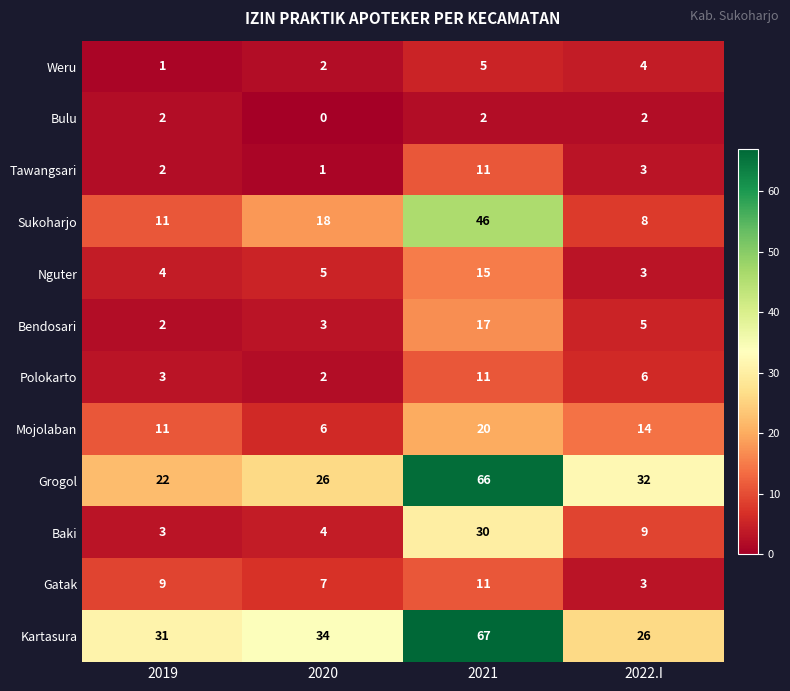

At which category does the chart reach its peak across all series?

2021